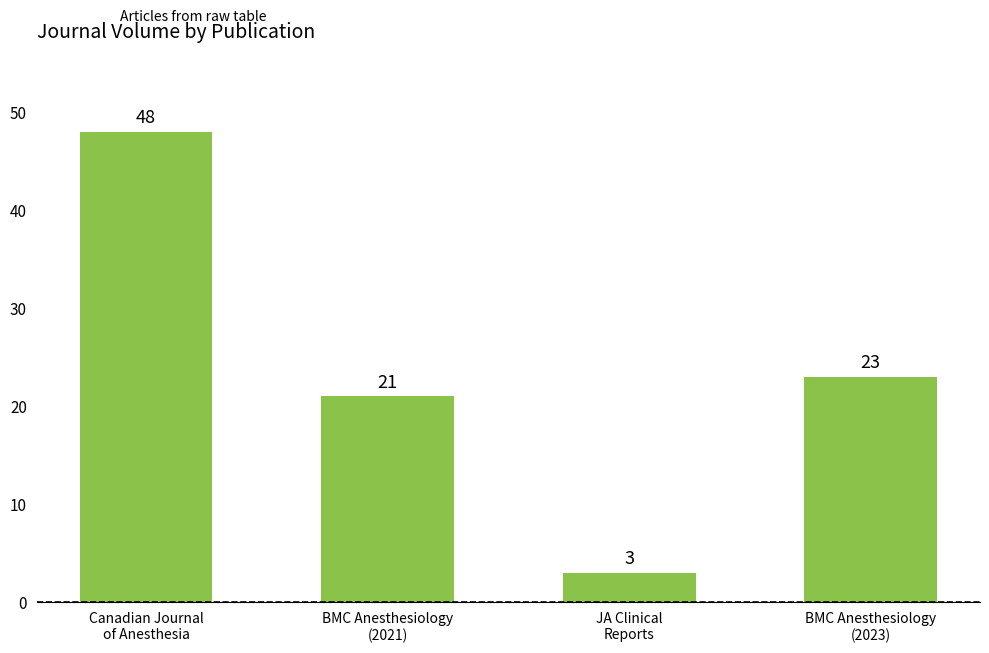

At which label does the data first exceed 23?

Canadian Journal
of Anesthesia